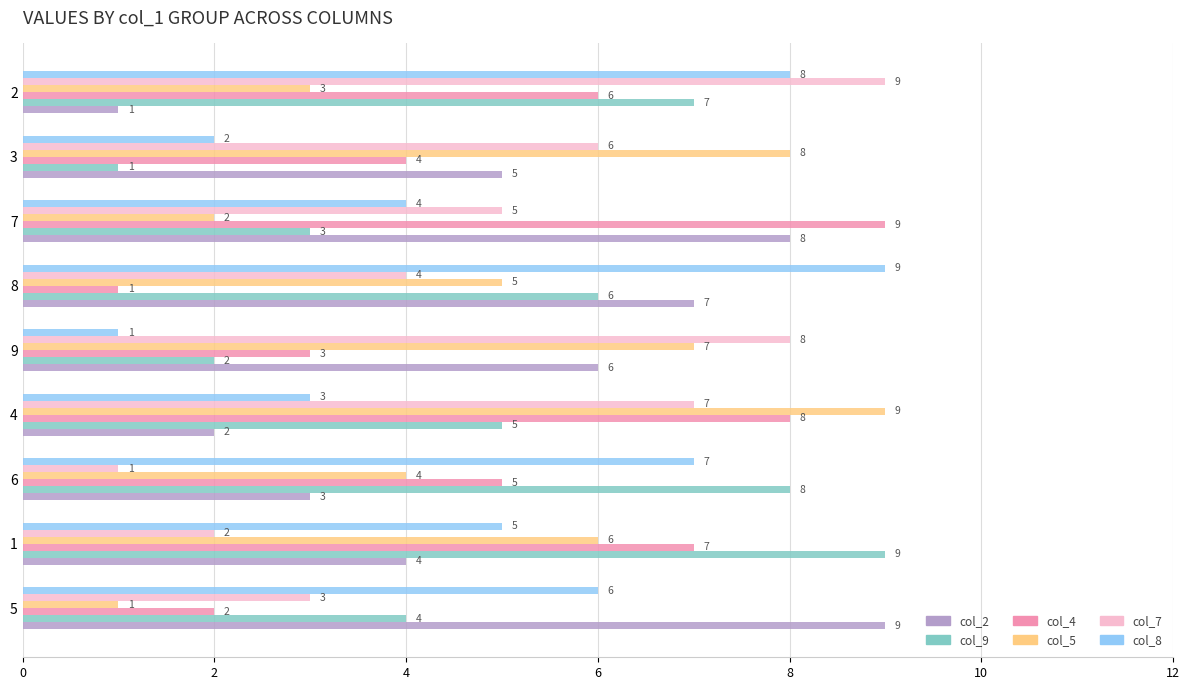

What is the greatest value displayed?

9